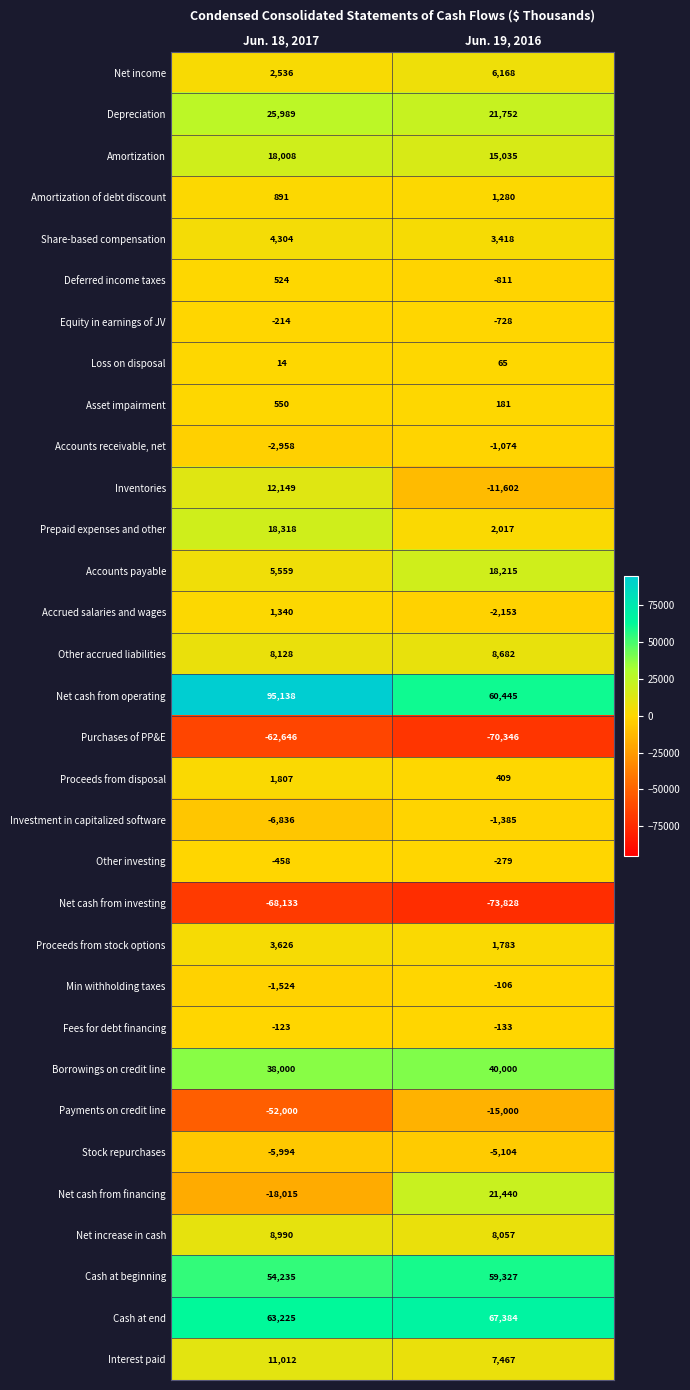

The value of Equity in earnings of JV at Jun. 19, 2016 is -184. True or false?

False